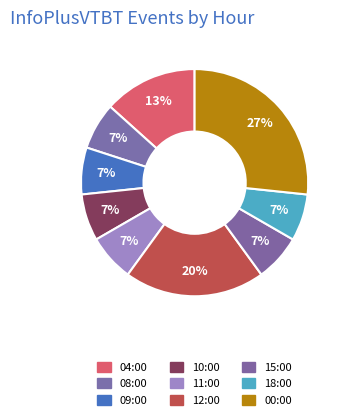

Does 04:00 represent more than half of the total?

No